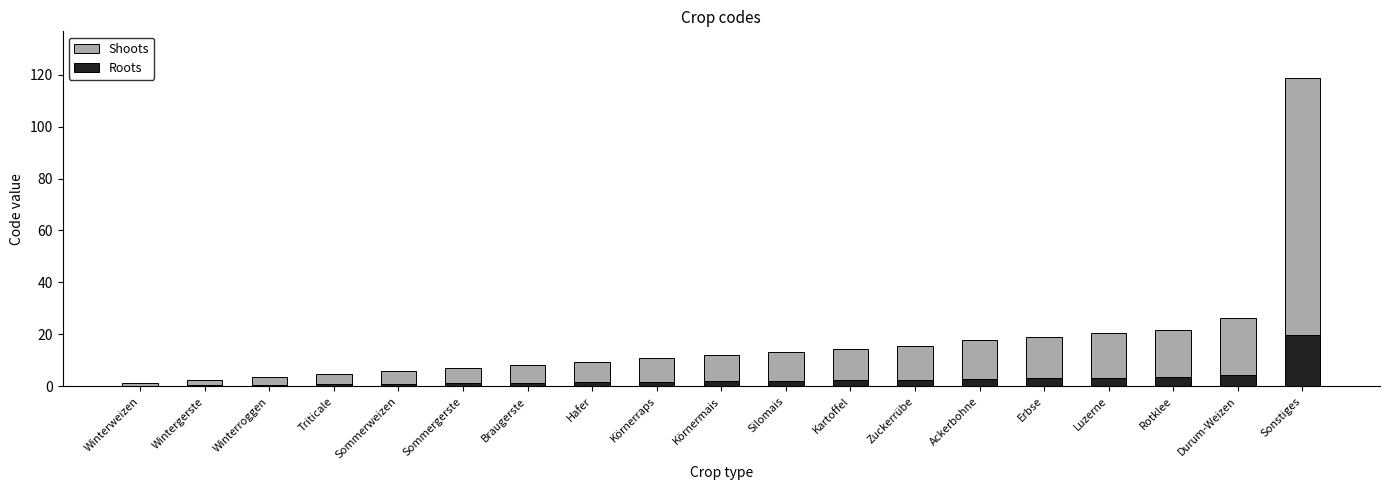

Count the number of data series in this chart.

2